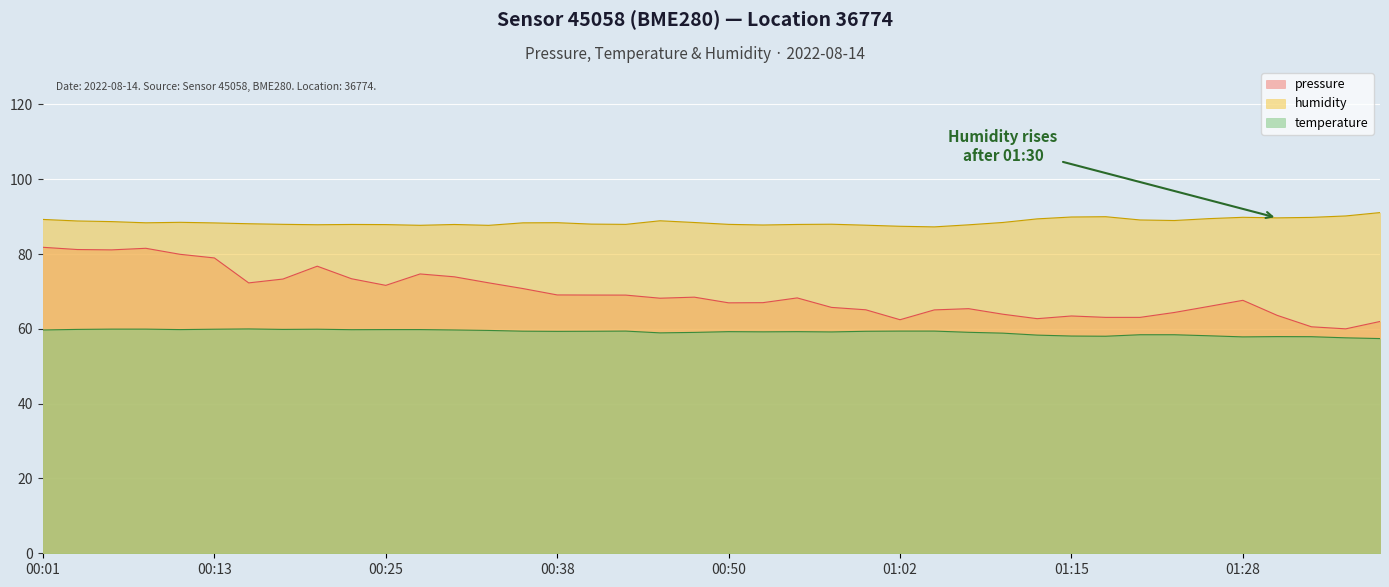

Reading left to right, list all the values displayed in this chart.

pressure: 00:01=81.8	00:03=81.2	00:06=81.1	00:08=81.5	00:11=79.9	00:13=79.0	00:16=72.3	00:18=73.3	00:20=76.8	00:23=73.4	00:25=71.6	00:28=74.7	00:30=73.9	00:33=72.3	00:35=70.8	00:38=69.1	00:40=69.0	00:43=69.0	00:45=68.2	00:47=68.5	00:50=67.0	00:52=67.0	00:55=68.3	00:57=65.7	01:00=65.1	01:02=62.4	01:05=65.1	01:07=65.4	01:10=63.9	01:12=62.7	01:15=63.4	01:17=63.1	01:20=63.1	01:23=64.4	01:25=66.0	01:28=67.6	01:30=63.6	01:32=60.6	01:35=60.0	01:37=62.0
temperature: 00:01=59.7	00:03=59.9	00:06=59.9	00:08=59.9	00:11=59.8	00:13=59.9	00:16=60.0	00:18=59.9	00:20=59.9	00:23=59.8	00:25=59.8	00:28=59.8	00:30=59.7	00:33=59.6	00:35=59.4	00:38=59.3	00:40=59.3	00:43=59.4	00:45=58.9	00:47=59.1	00:50=59.2	00:52=59.2	00:55=59.2	00:57=59.2	01:00=59.3	01:02=59.4	01:05=59.4	01:07=59.1	01:10=58.8	01:12=58.3	01:15=58.1	01:17=58.0	01:20=58.4	01:23=58.4	01:25=58.2	01:28=57.9	01:30=57.9	01:32=57.9	01:35=57.6	01:37=57.4
humidity: 00:01=89.2	00:03=88.8	00:06=88.7	00:08=88.3	00:11=88.5	00:13=88.3	00:16=88.1	00:18=87.9	00:20=87.8	00:23=87.9	00:25=87.9	00:28=87.7	00:30=87.9	00:33=87.7	00:35=88.3	00:38=88.4	00:40=88.0	00:43=87.9	00:45=88.9	00:47=88.4	00:50=87.9	00:52=87.8	00:55=87.9	00:57=88.0	01:00=87.7	01:02=87.4	01:05=87.3	01:07=87.8	01:10=88.4	01:12=89.4	01:15=89.9	01:17=90.0	01:20=89.1	01:23=89.0	01:25=89.5	01:28=89.8	01:30=89.7	01:32=89.8	01:35=90.2	01:37=91.1